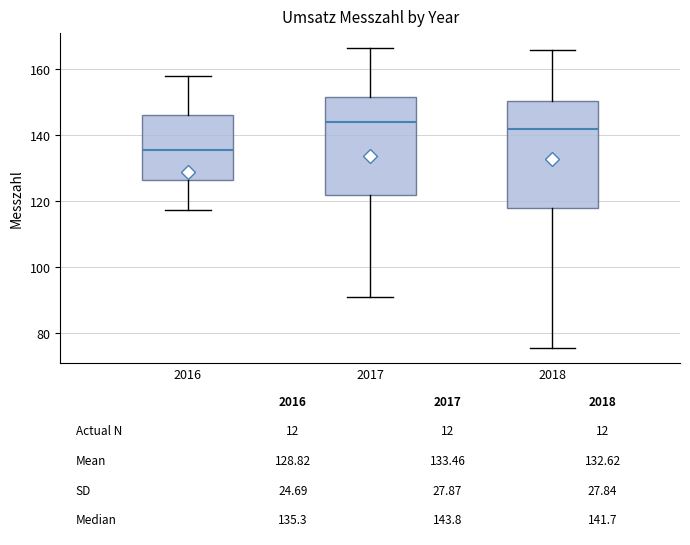

Comparing the boxes themselves (not the whiskers), which one is the tallest?

2018